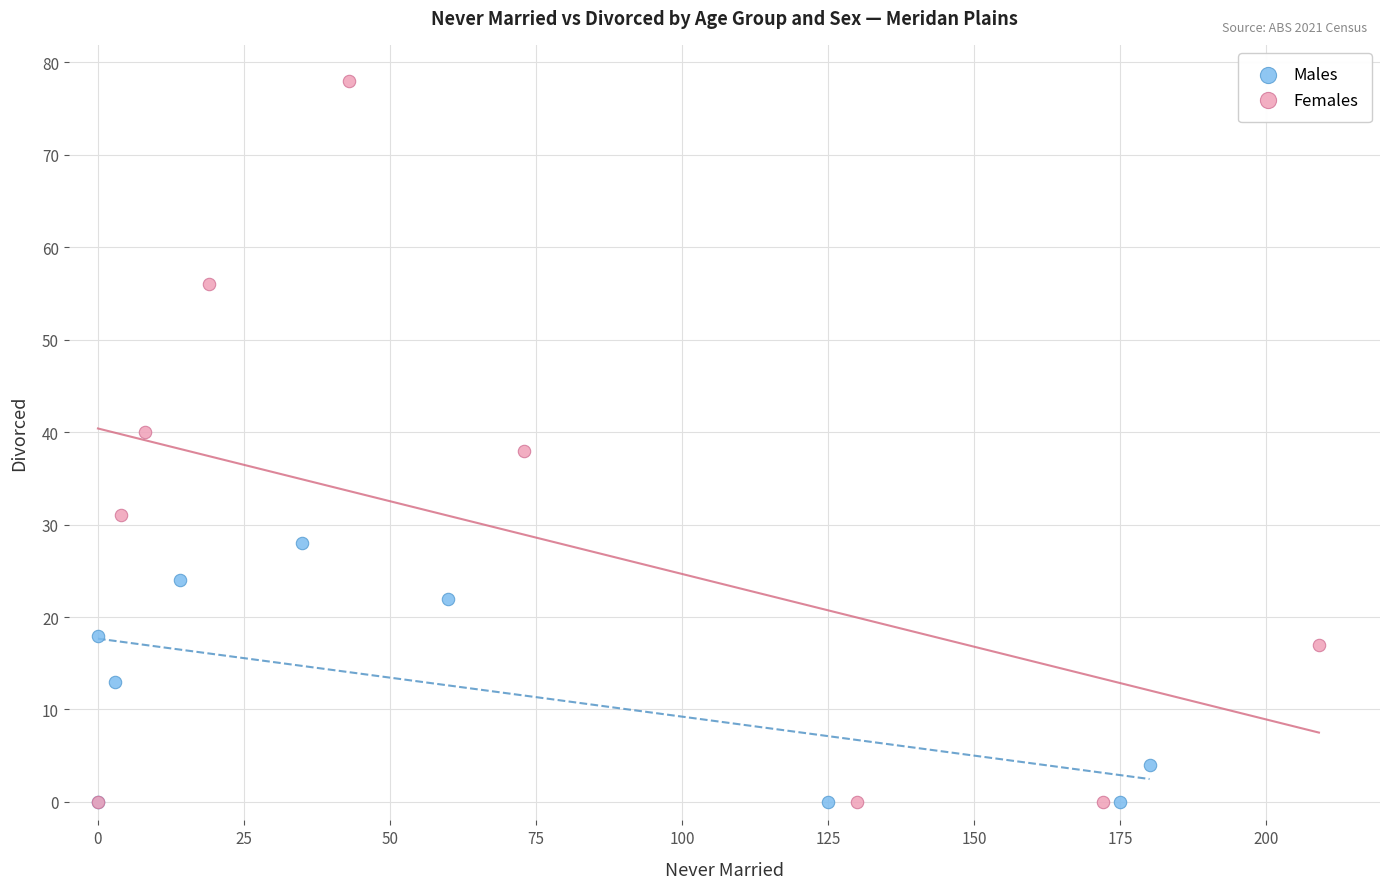

Which series has the widest spread of Y values?

Females